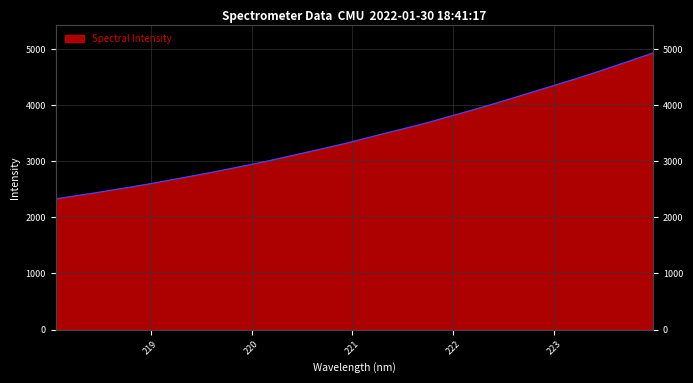

Which has a higher value, 223.7895 or 218.442?

223.7895